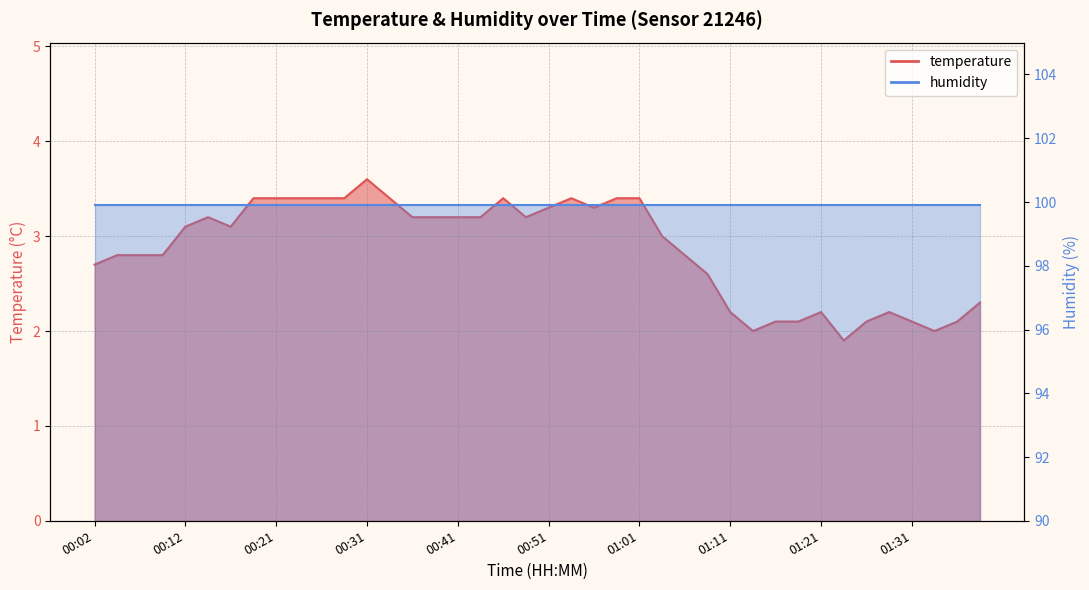

Rank the categories by value from highest to lowest.

00:31, 00:19, 00:21, 00:24, 00:26, 00:29, 00:34, 00:46, 00:53, 00:58, 01:01, 00:51, 00:56, 00:14, 00:36, 00:38, 00:41, 00:43, 00:48, 00:12, 00:16, 01:03, 00:04, 00:07, 00:09, 01:06, 00:02, 01:09, 01:38, 01:11, 01:21, 01:28, 01:16, 01:18, 01:26, 01:31, 01:36, 01:14, 01:33, 01:23